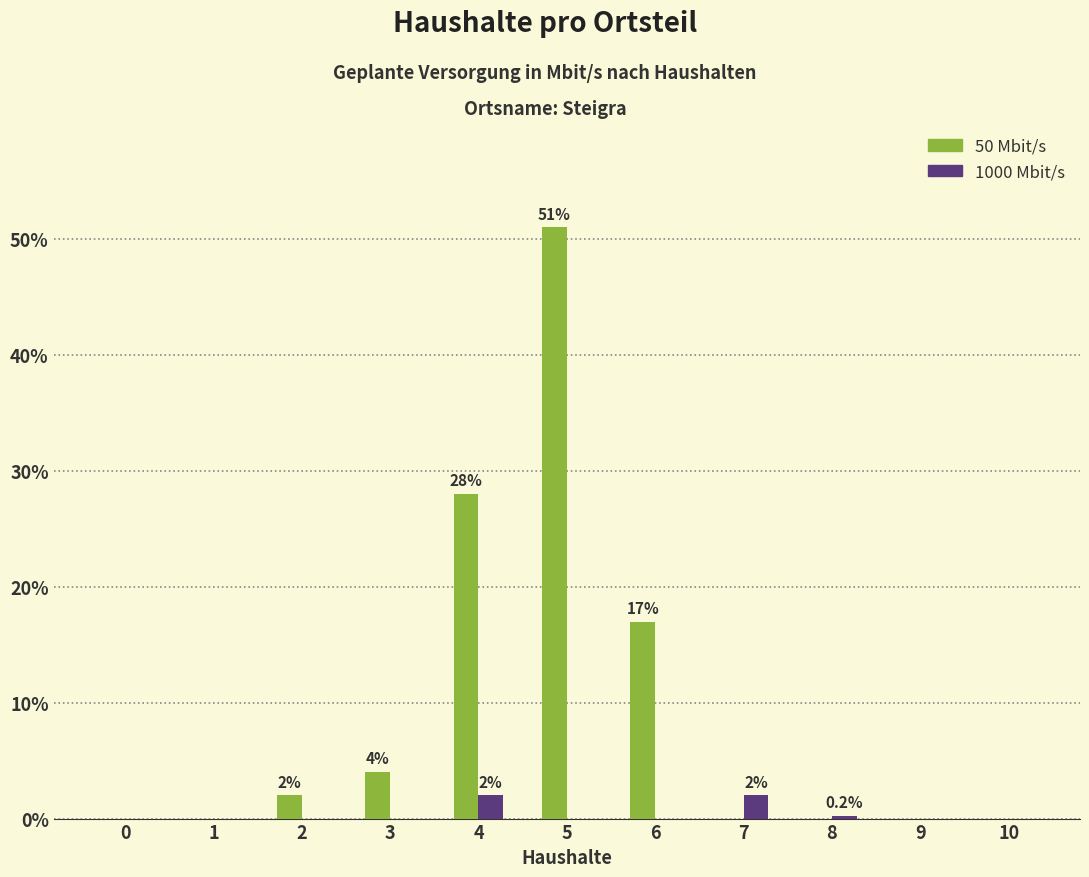

What is the greatest value displayed?

51.0